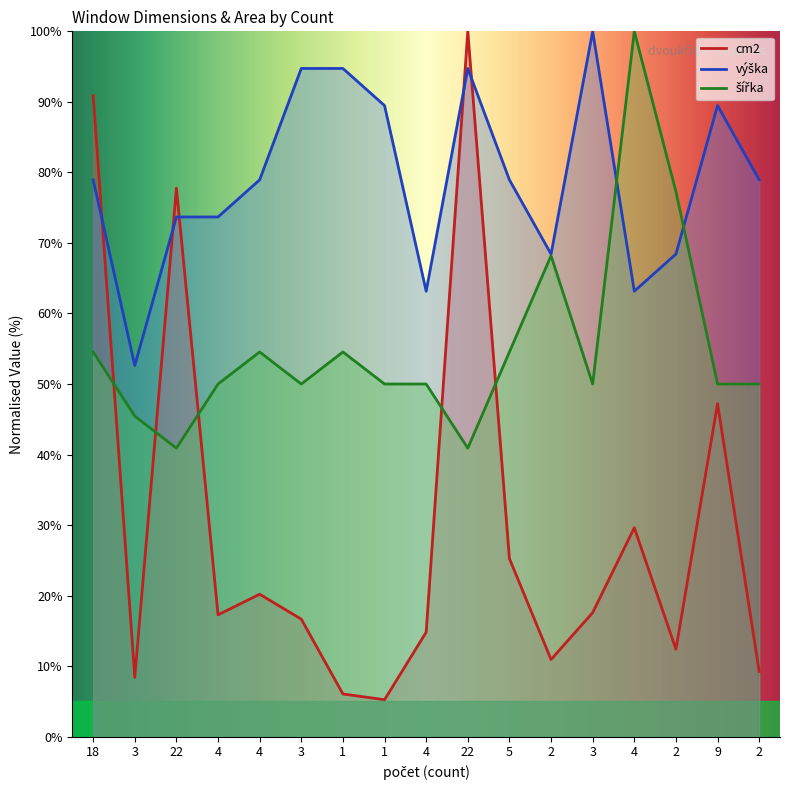

What is the sum of the šířka values at 18 and 3?

100.0